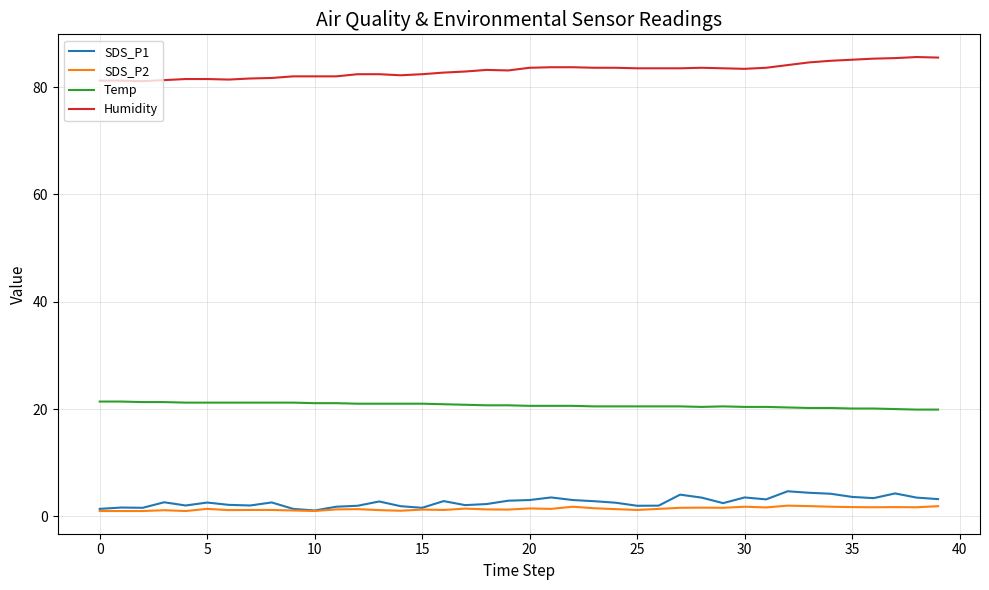

True or false: SDS_P1 and Humidity cross at least once.

False